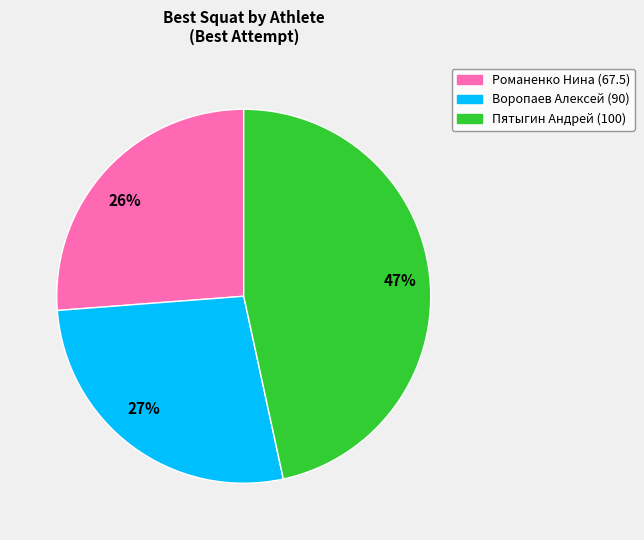

To the nearest percent, what is the combined percentage of Воропаев Алексей (90) and Романенко Нина (67.5)?

53%